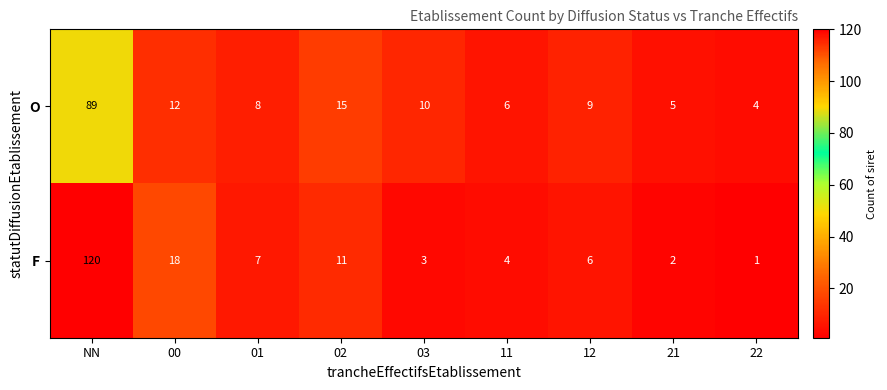

Rank the series at 02 from lowest to highest value.

F, O